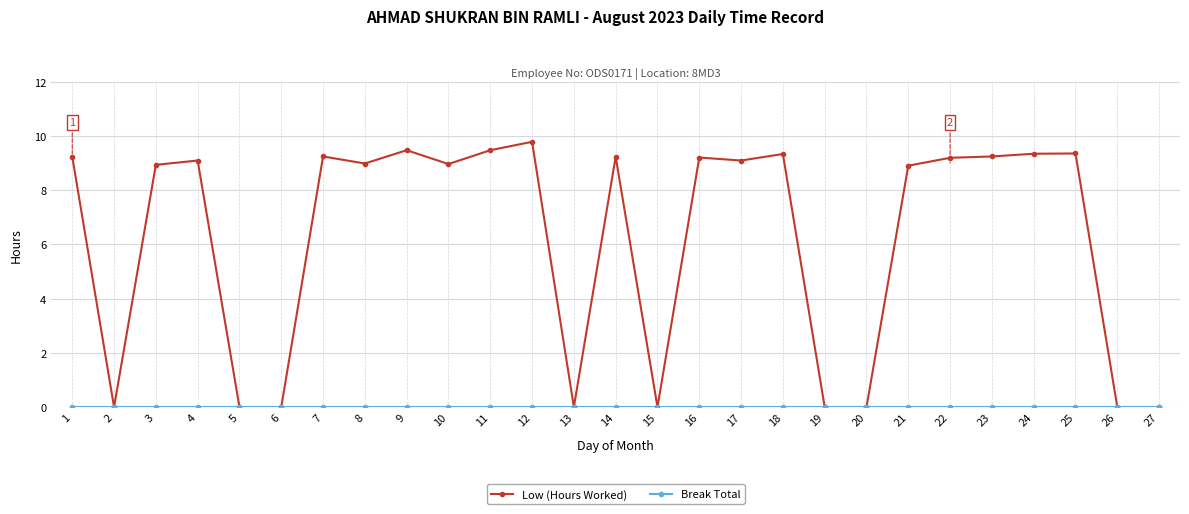

Which series has the largest range (max minus min)?

Low (Hours Worked)